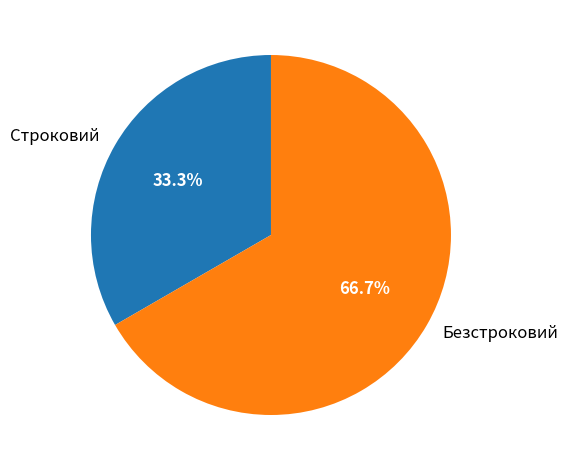

How many segments does this pie chart have?

2